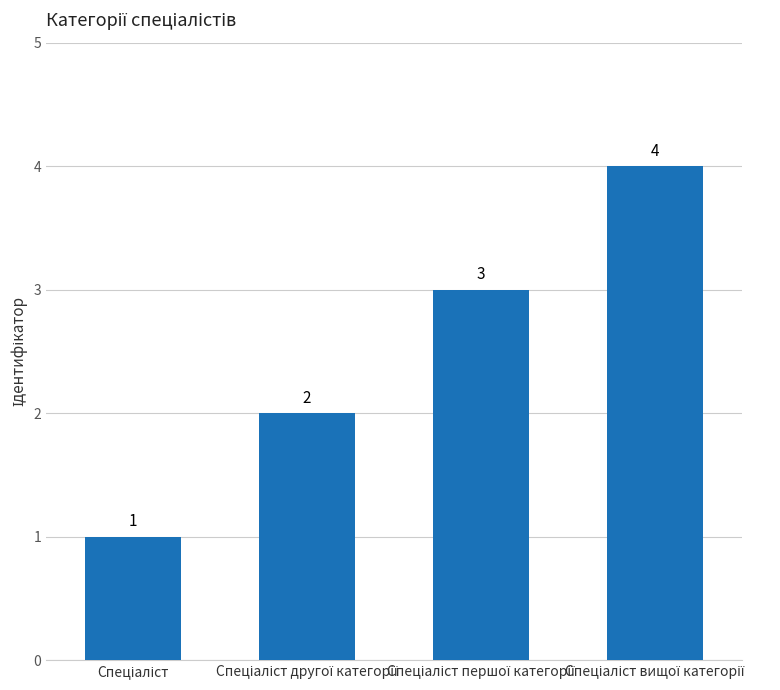

What is the maximum value shown in the chart?

4